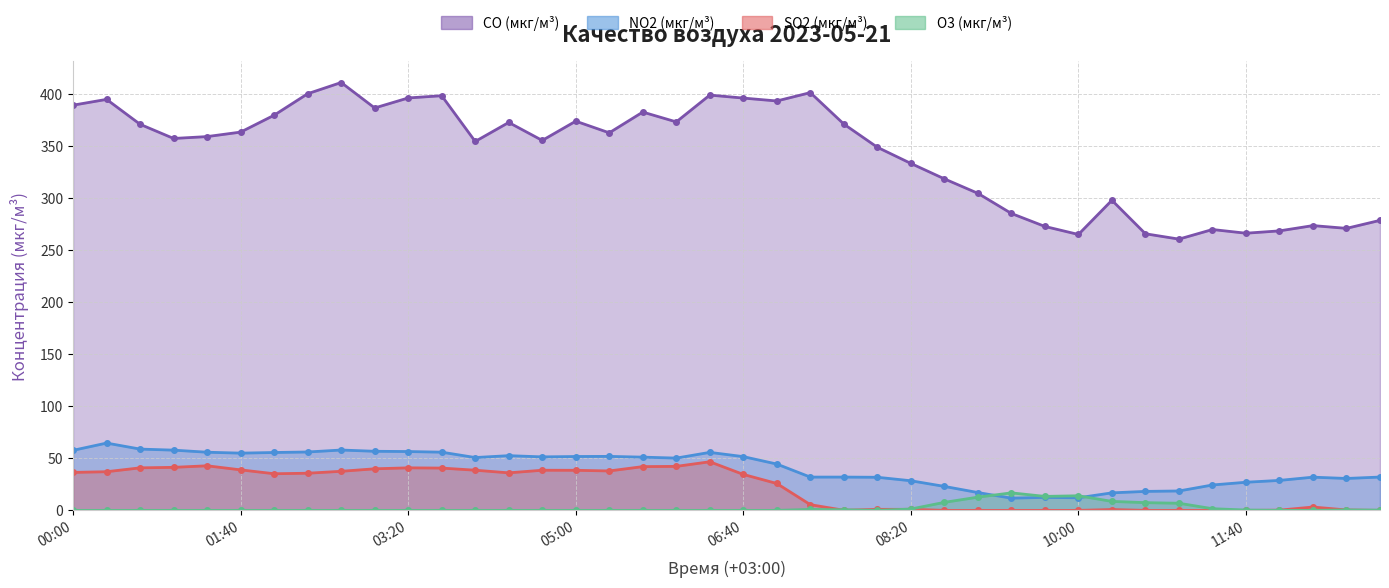

Which series changed the most between 05:40 and 09:20?

CO (мкг/м³)